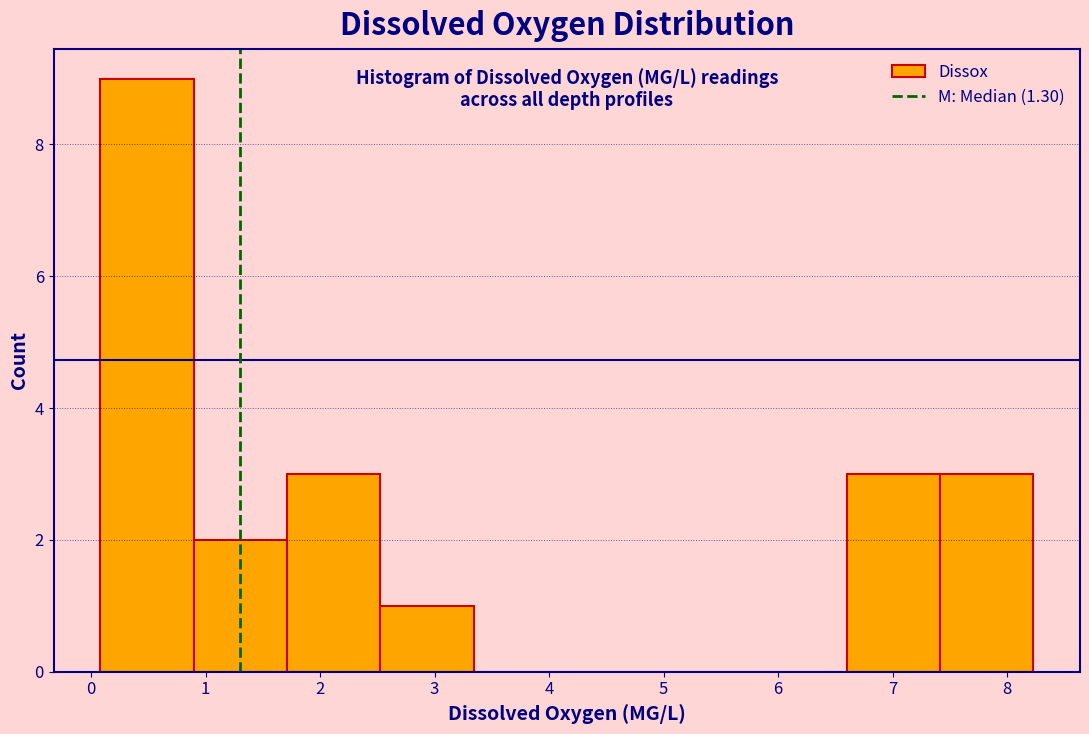

Reading left to right, list every bar in this chart as the range it spans on the x-axis followed by its height. Neither the bar edges nor the heights are printed on the chart, so give them approximately, as read against the axes.

0.1 to 0.9: 9
0.9 to 1.7: 2
1.7 to 2.5: 3
2.5 to 3.3: 1
3.3 to 4.2: 0
4.2 to 5.0: 0
5.0 to 5.8: 0
5.8 to 6.6: 0
6.6 to 7.4: 3
7.4 to 8.2: 3